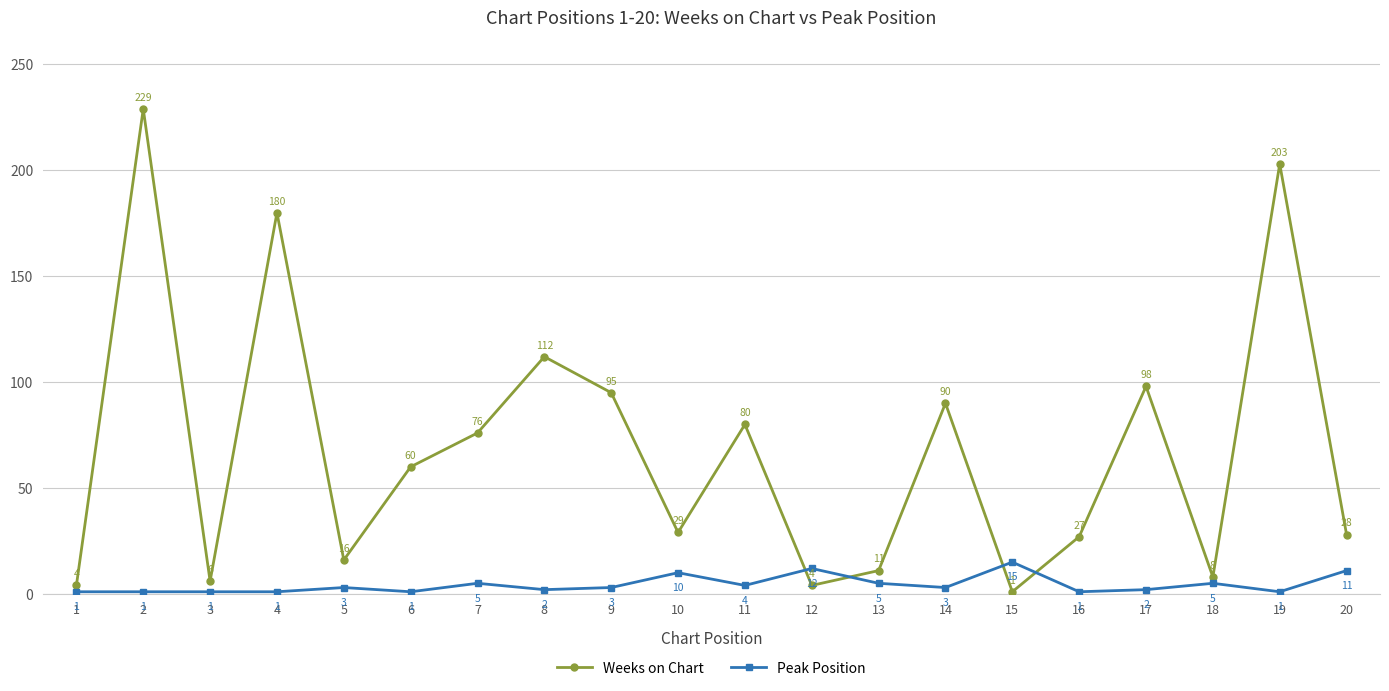

At 9, list the series in order from smallest to largest.

Peak Position, Weeks on Chart